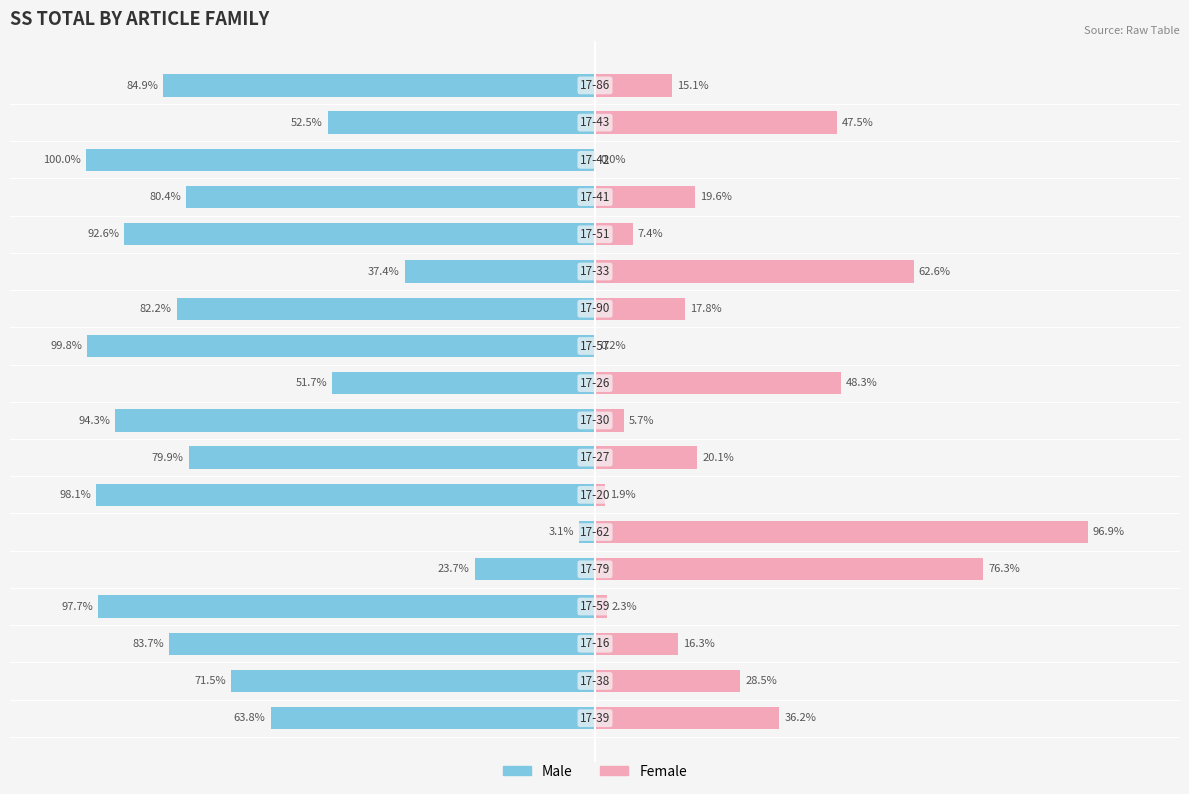

How many series are shown in this chart?

2